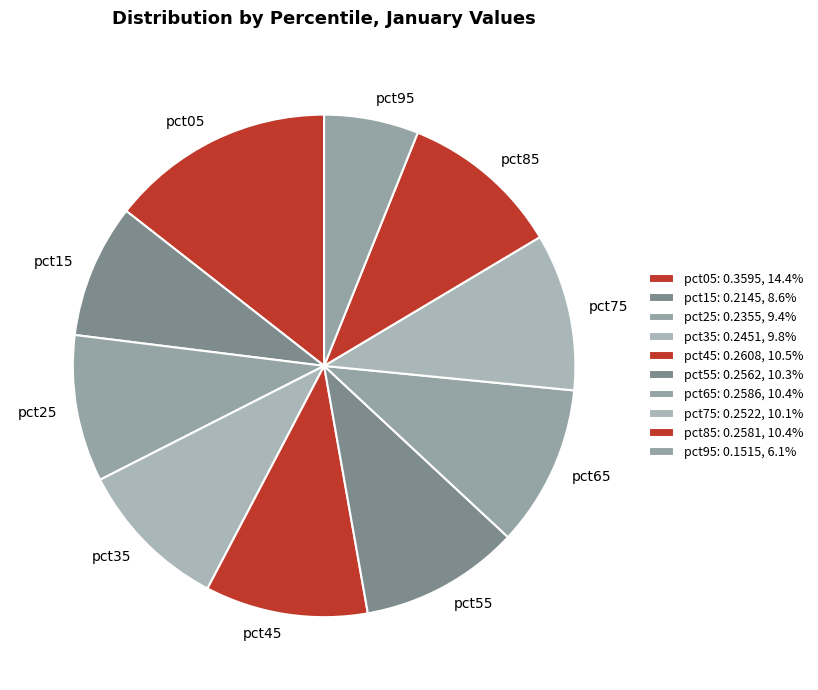

Which slice is the smallest?

pct95